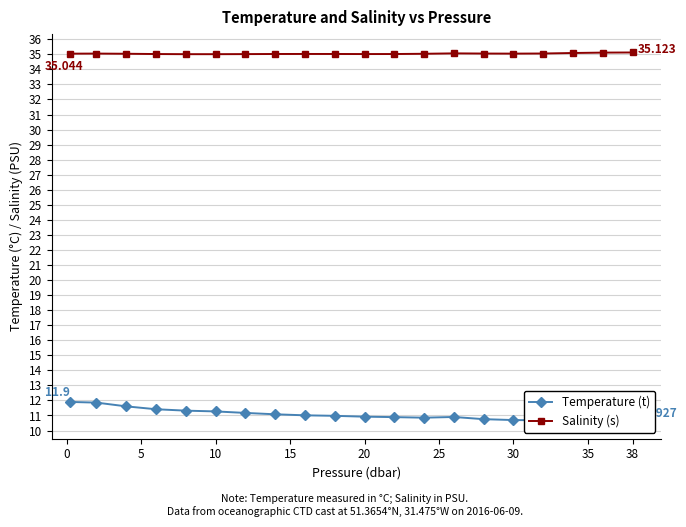

How many lines are shown in the chart?

2